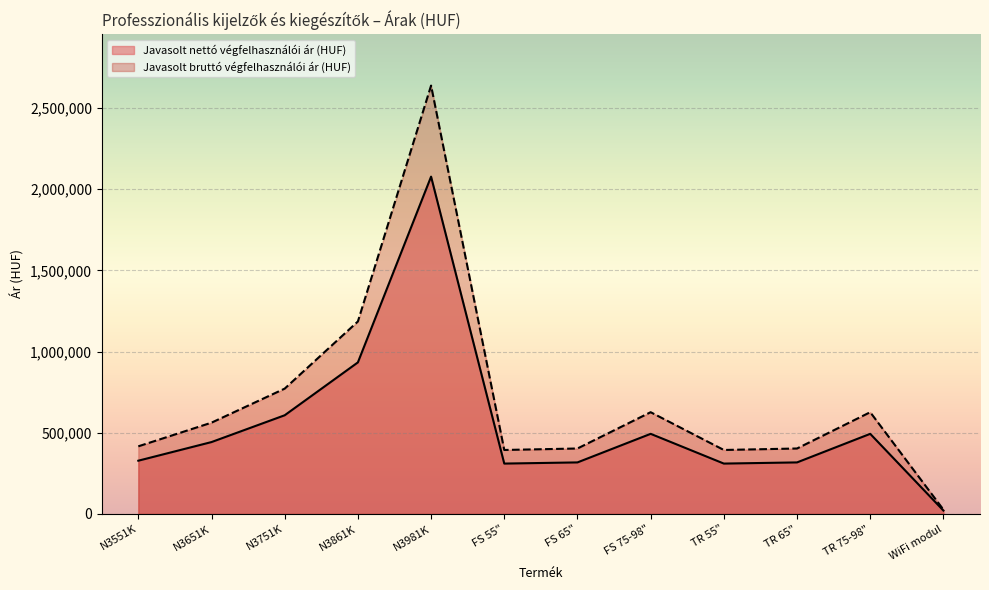

What is the sum of all Javasolt bruttó végfelhasználói ár (HUF) values?

8449850